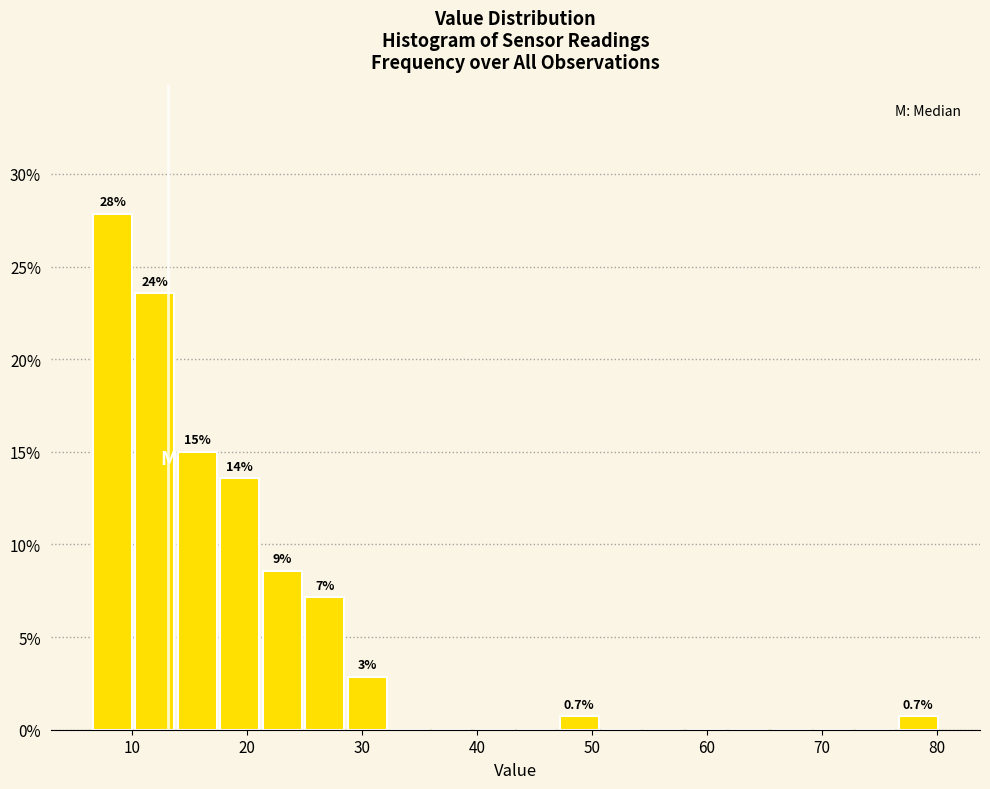

Around what value on the x-axis is the tallest bar? Give the approximate position of its centre, as read against the axis.

8